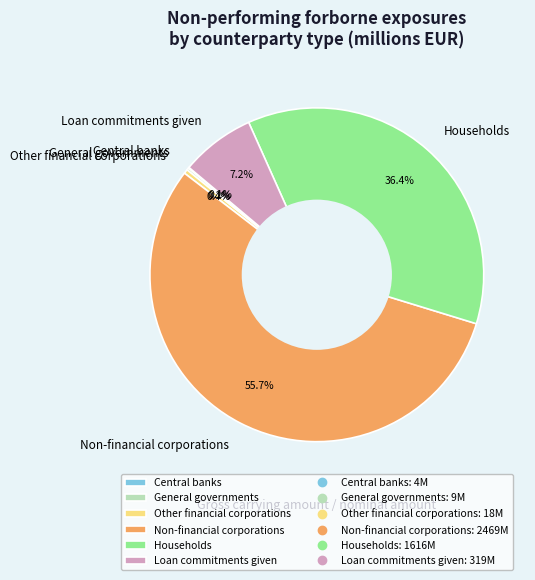

Is there a majority slice in this chart?

Yes